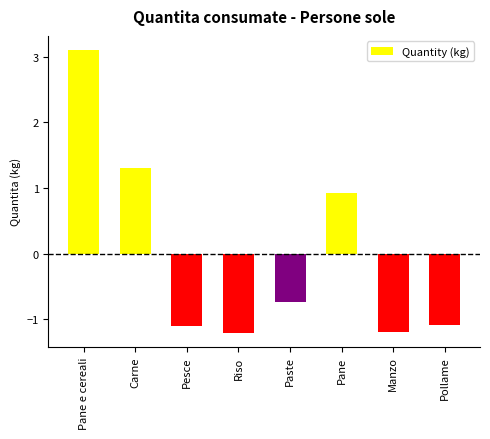

What is the label of the 8th bar from the left?

Pollame